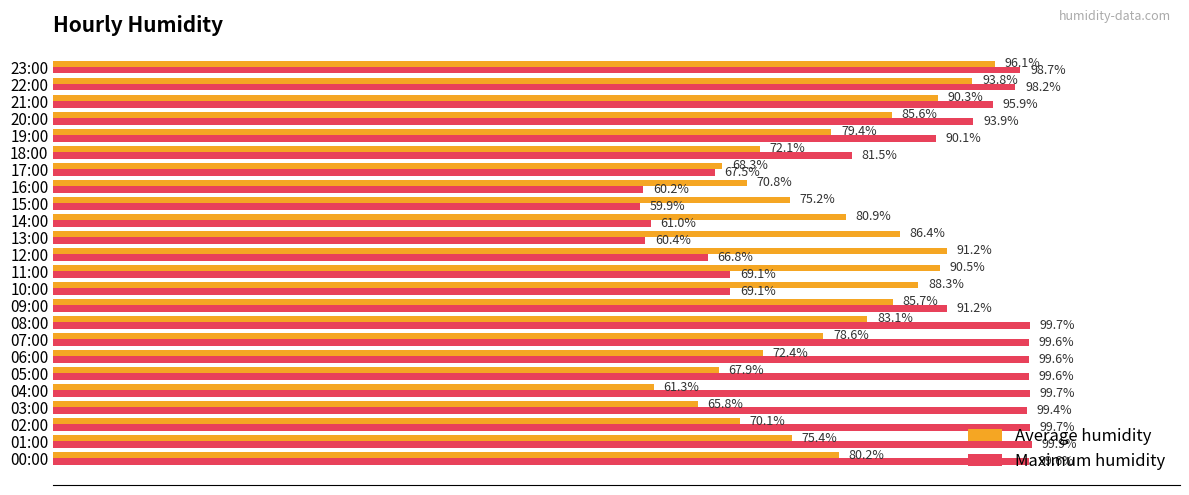

At which category is the sum across all series the highest?

23:00